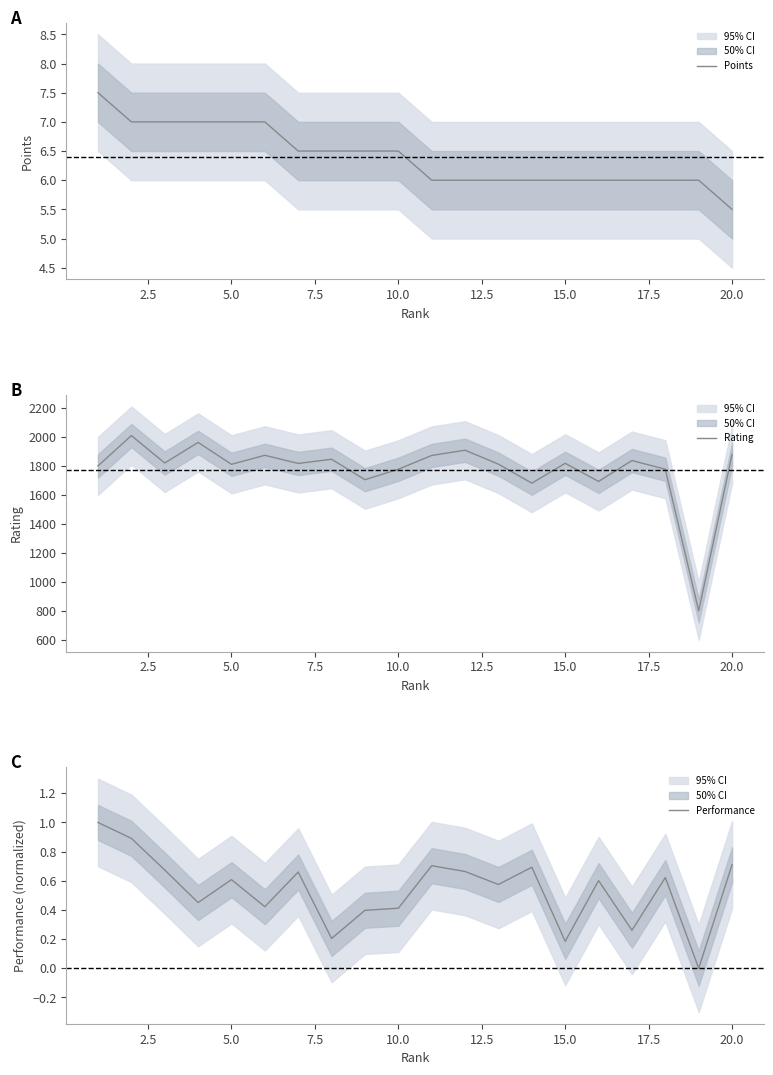

What is the average value of the Performance series?

0.5